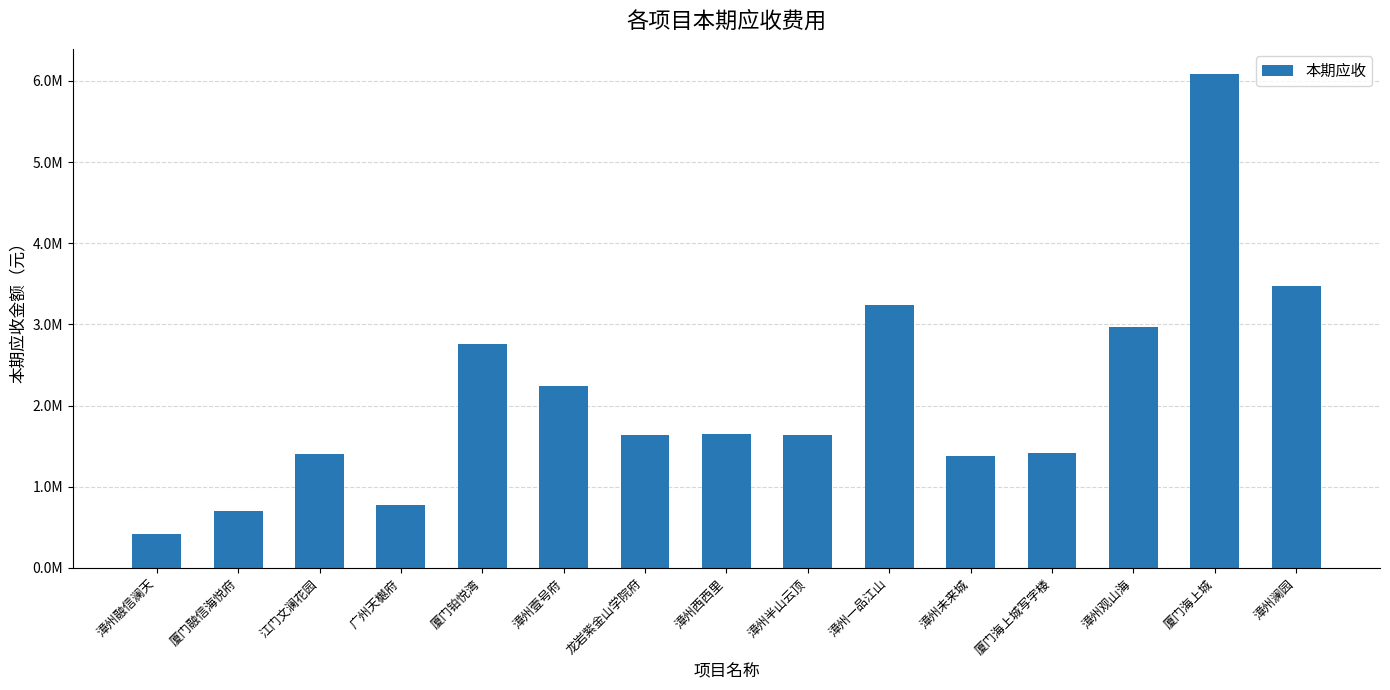

What is the value of the 15th bar from the left?

3468549.6